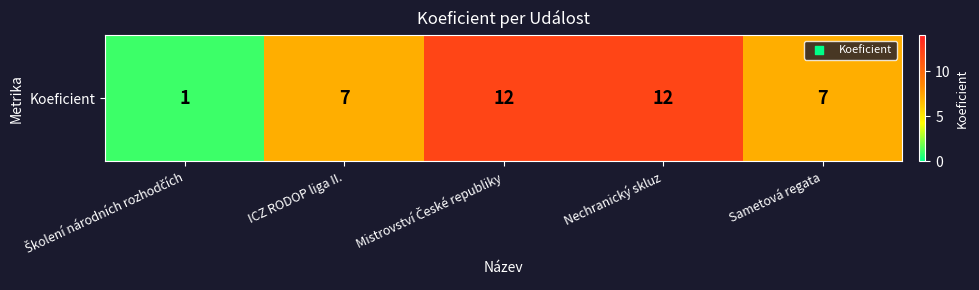

At which label does the data first exceed 7?

Mistrovství České republiky